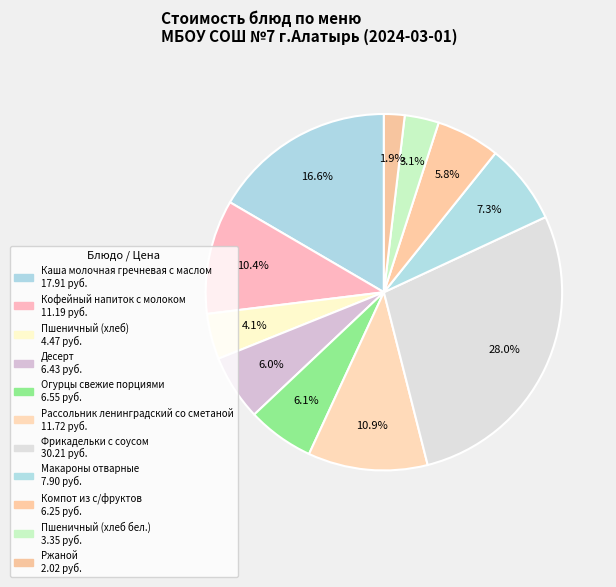

Do Макароны отварные and Каша молочная гречневая с маслом together represent more than half of the pie?

No